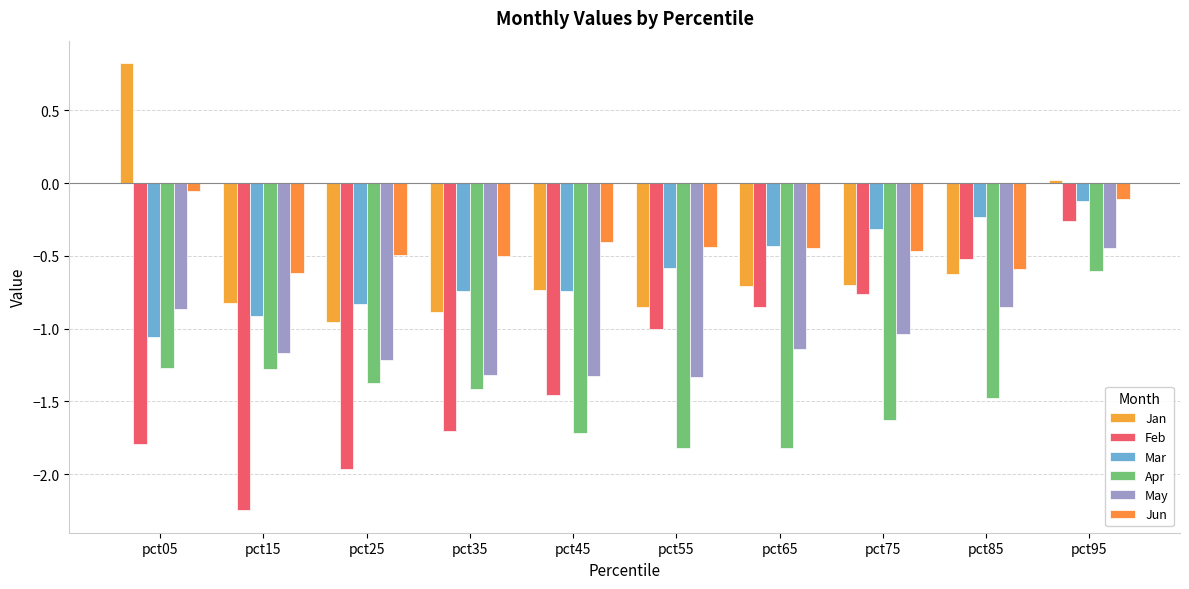

At which category is the sum across all series the highest?

pct95